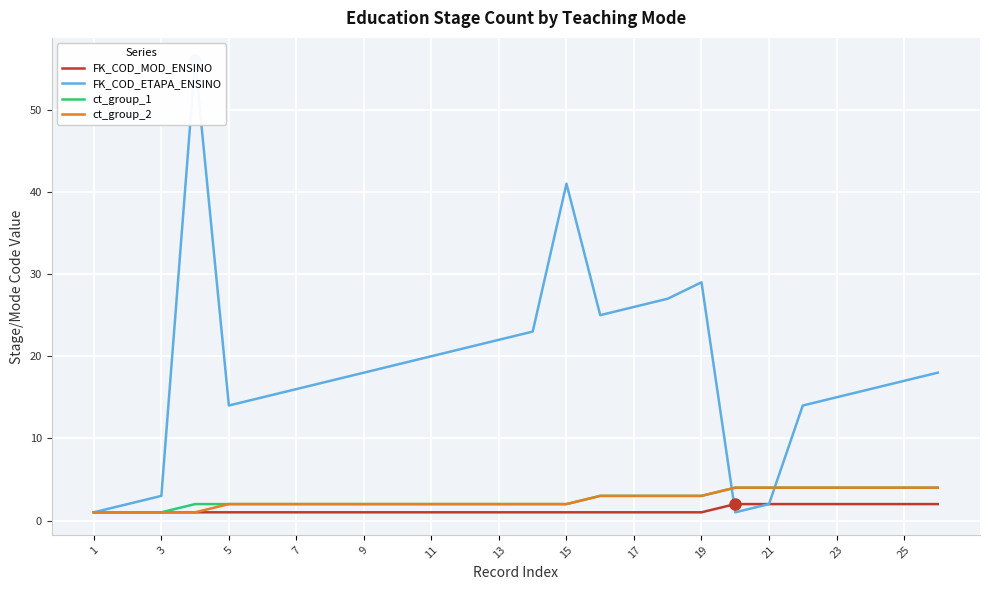

True or false: ct_group_1 has a value of 4 at 25.

True